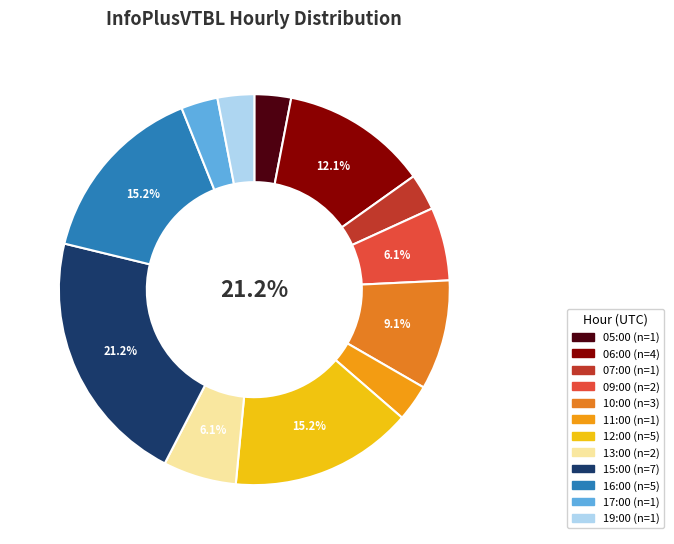

To the nearest percent, what is the difference between the 09:00 and 10:00 slice percentages?

3%